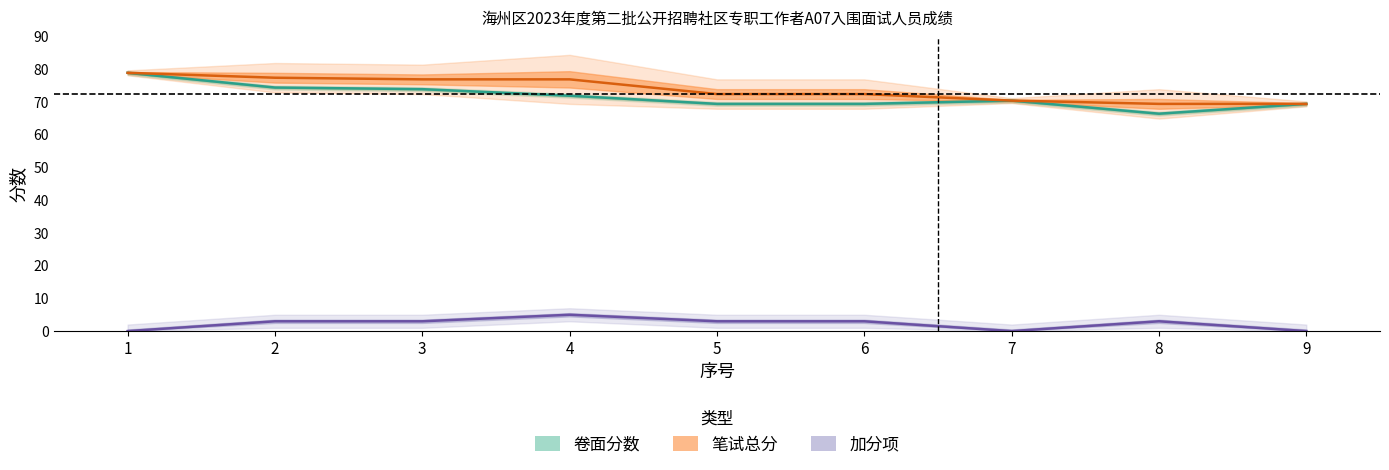

Does the chart have visible grid lines?

No